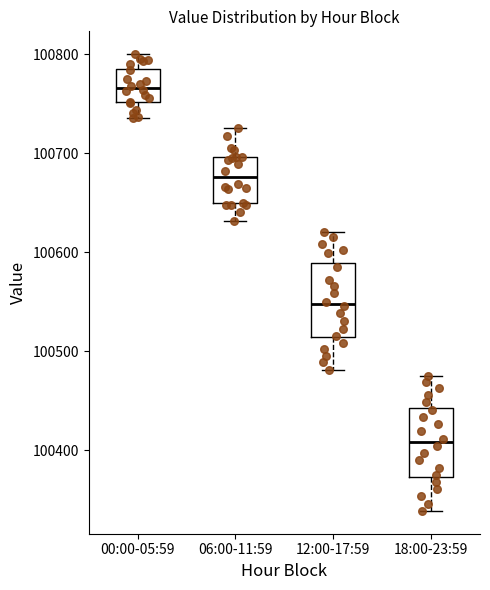

Reading left to right, read every box against the y-axis: the position of its median line, the range the box covers, and the ends of its whiskers. The values are not printed on the chart, so give them approximately, as read against the axis.

00:00-05:59: median 100770, box 100750 to 100790, whiskers 100740 to 100800
06:00-11:59: median 100680, box 100650 to 100700, whiskers 100630 to 100730
12:00-17:59: median 100550, box 100510 to 100590, whiskers 100480 to 100620
18:00-23:59: median 100410, box 100370 to 100440, whiskers 100340 to 100480